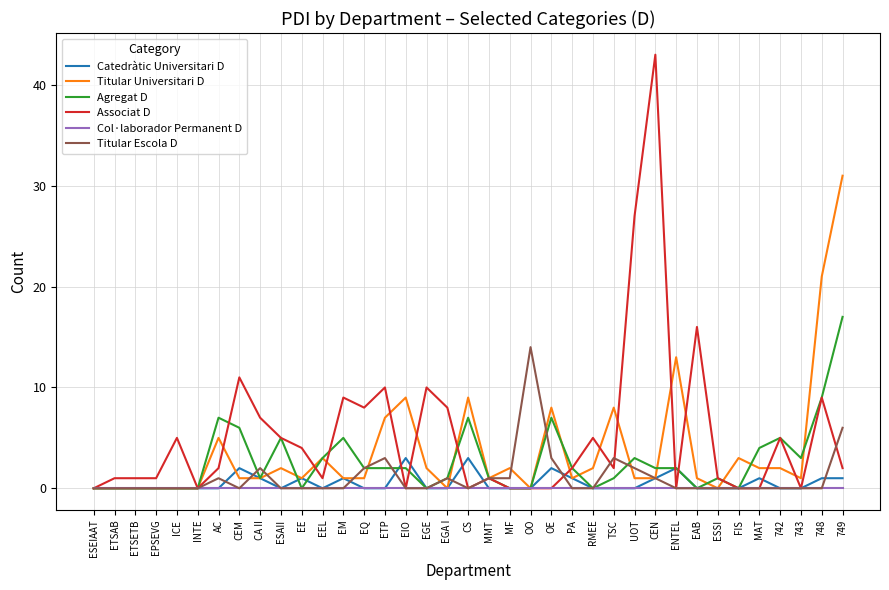

What is the average value of the Associat D series?

5